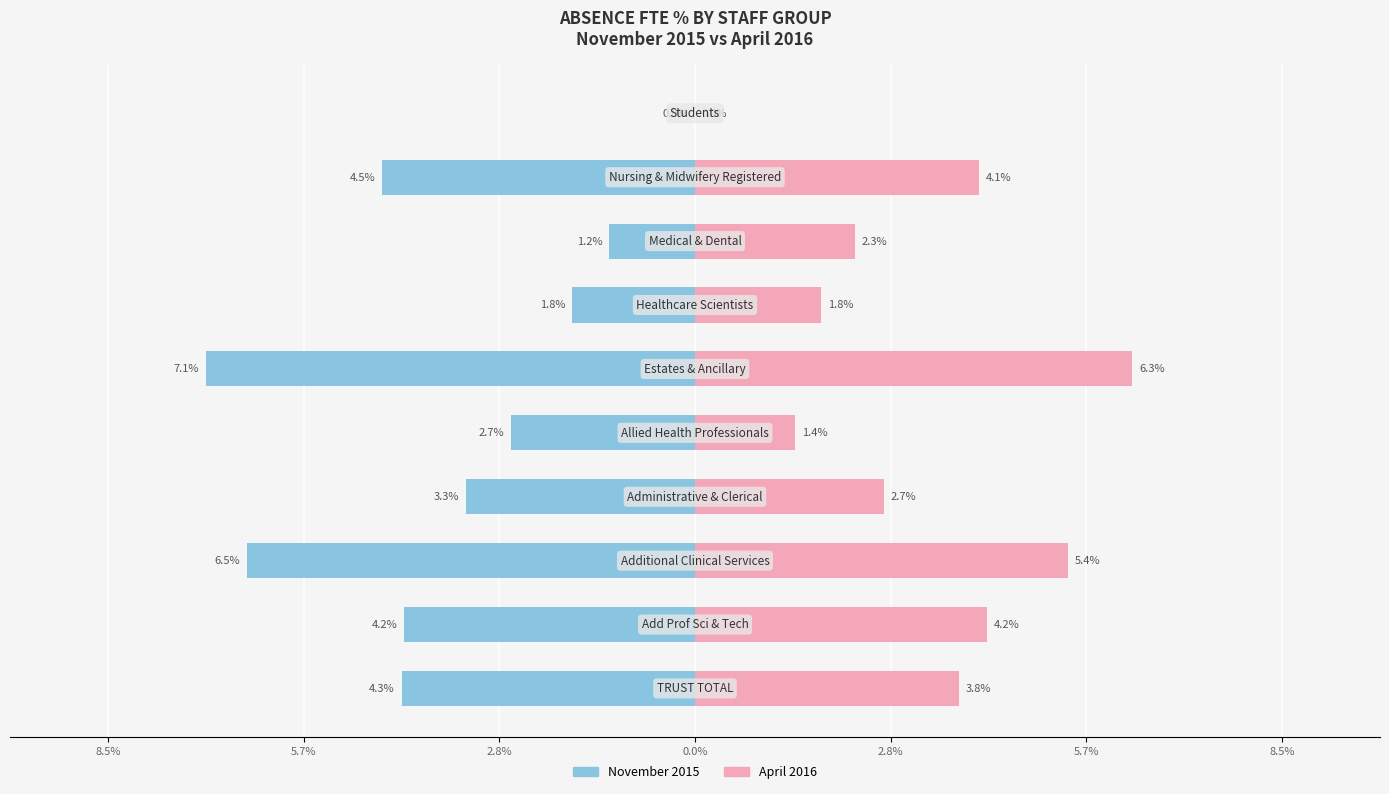

At 5.7%, list the series in order from largest to smallest.

April 2016, November 2015